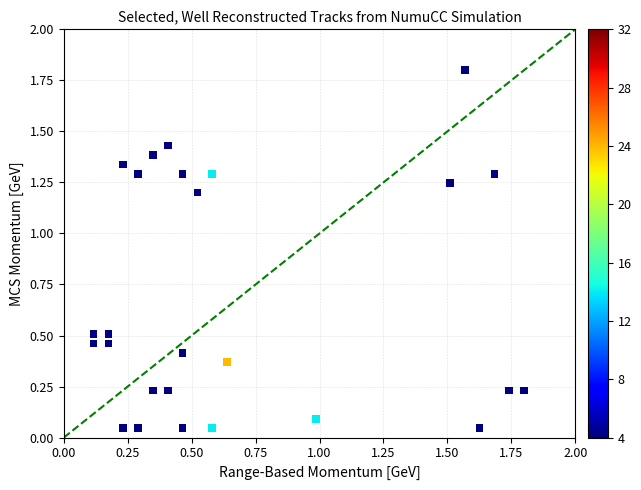

What is the range of Y values (max minus min)?

1.8